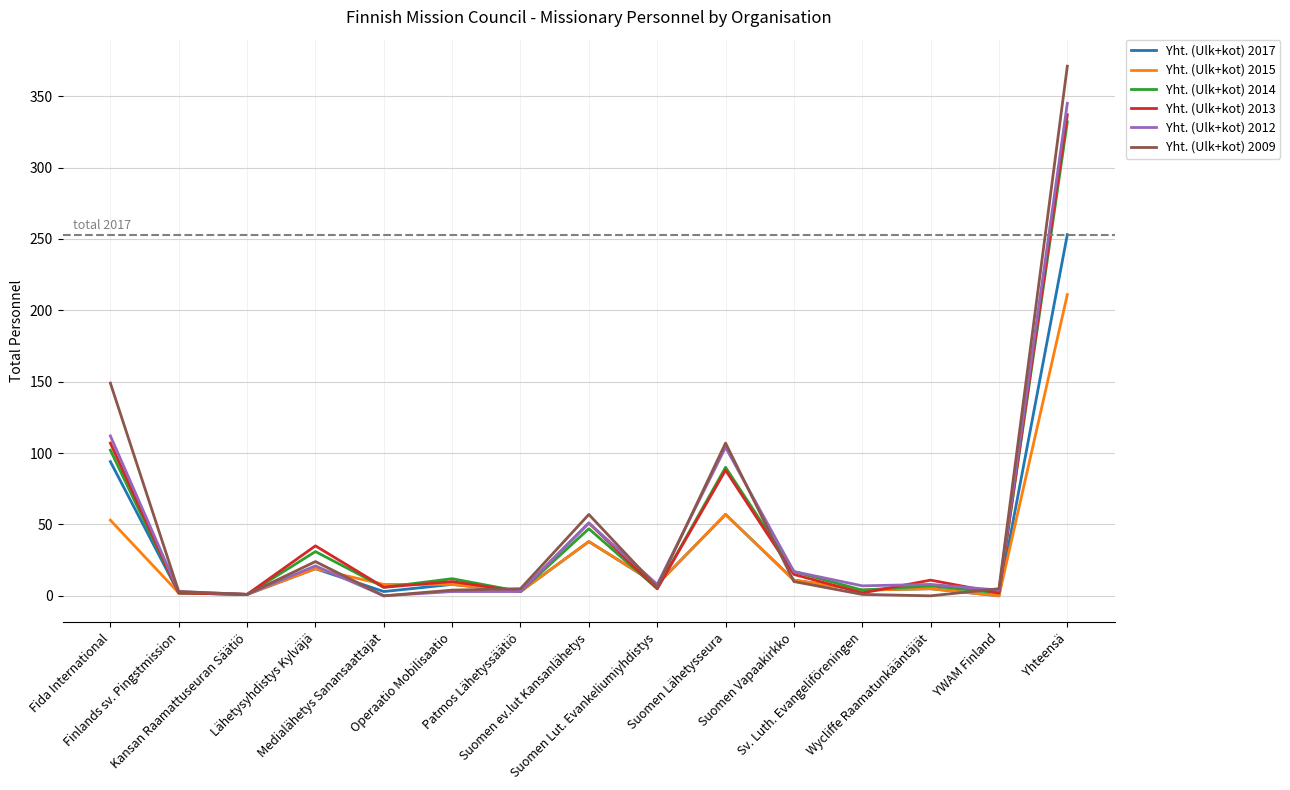

Which series has the largest range (max minus min)?

Yht. (Ulk+kot) 2009